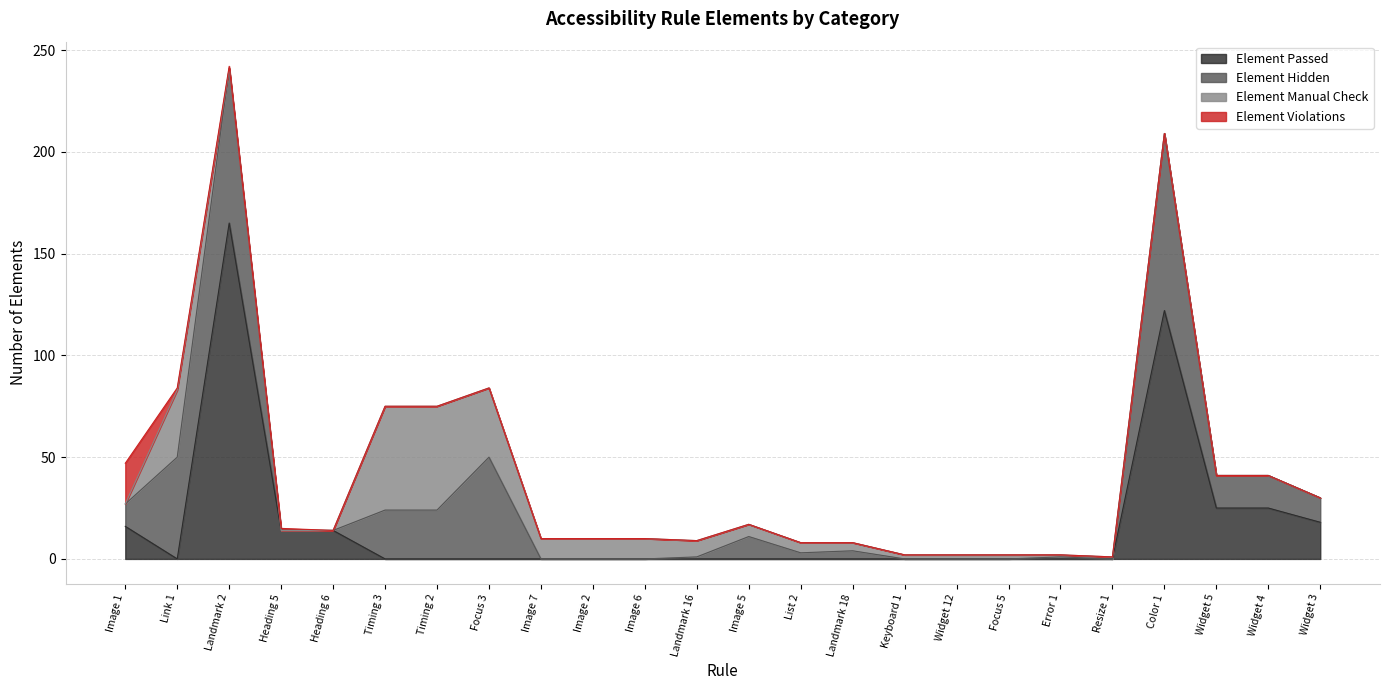

At which label is Element Manual Check closest to 25?

Link 1